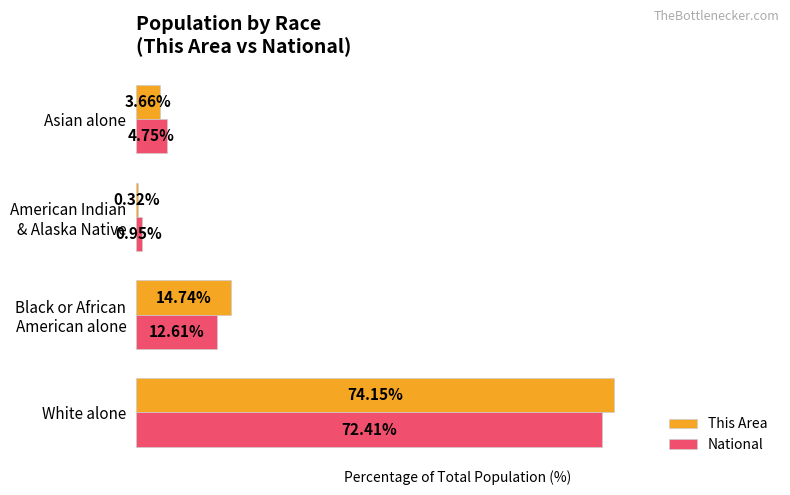

Which series has the largest total across all categories?

This Area